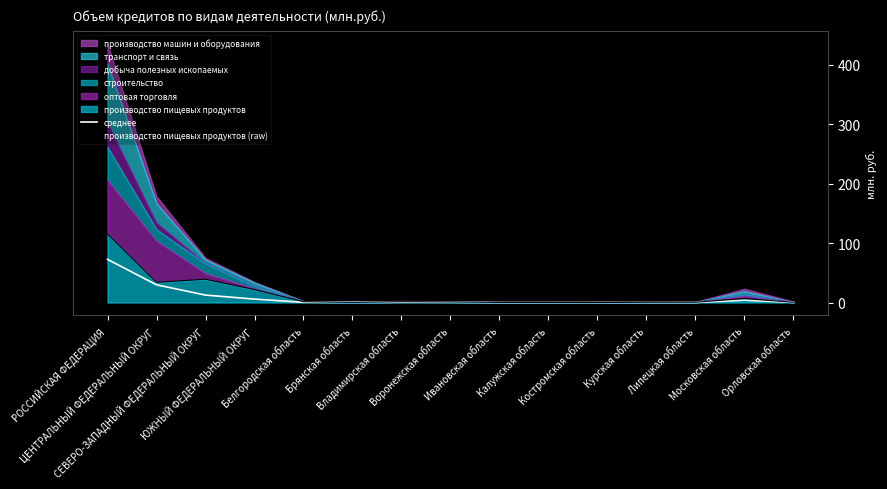

What is the difference between the maximum and minimum values in the производство пищевых продуктов (raw) series?

115.4